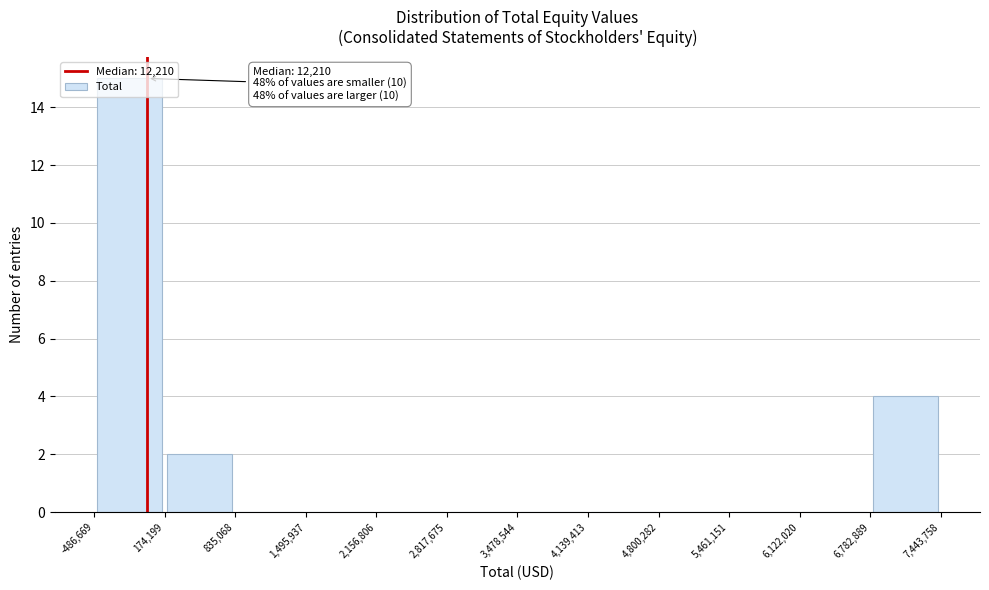

Which range on the x-axis has the tallest bar?

-486,669 to 174,199